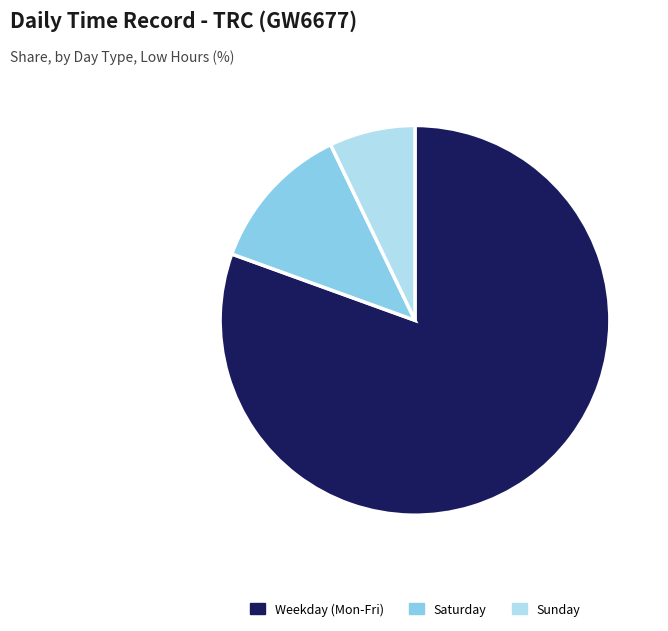

Is it true that Weekday (Mon-Fri) is 94% of the pie?

False